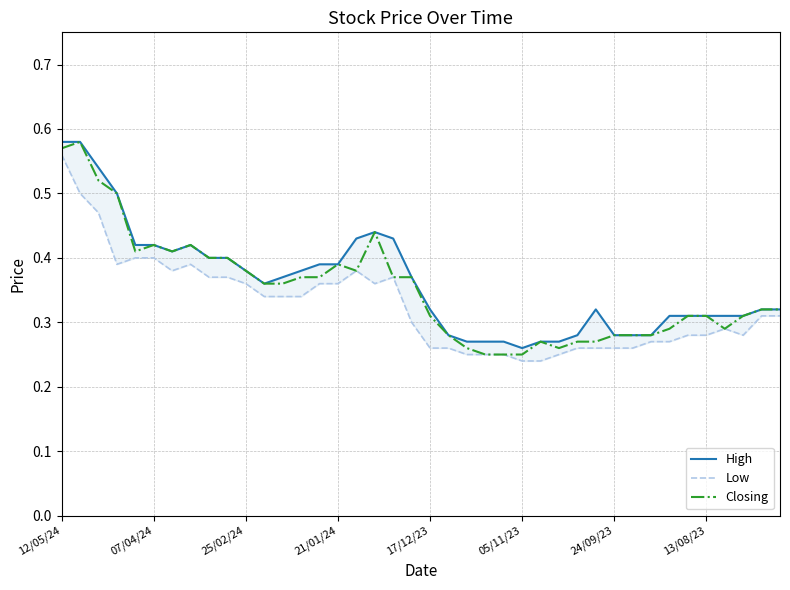

The value of Closing at 07/04/24 is 0.2. True or false?

False